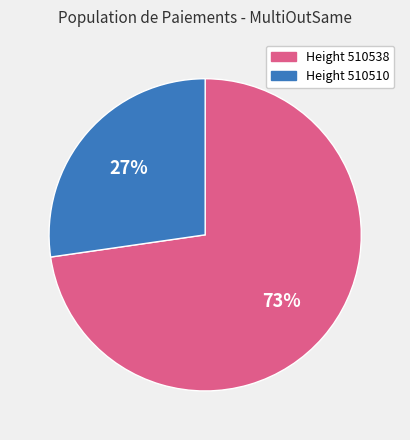

Do Height 510510 and Height 510538 together represent more than half of the pie?

Yes